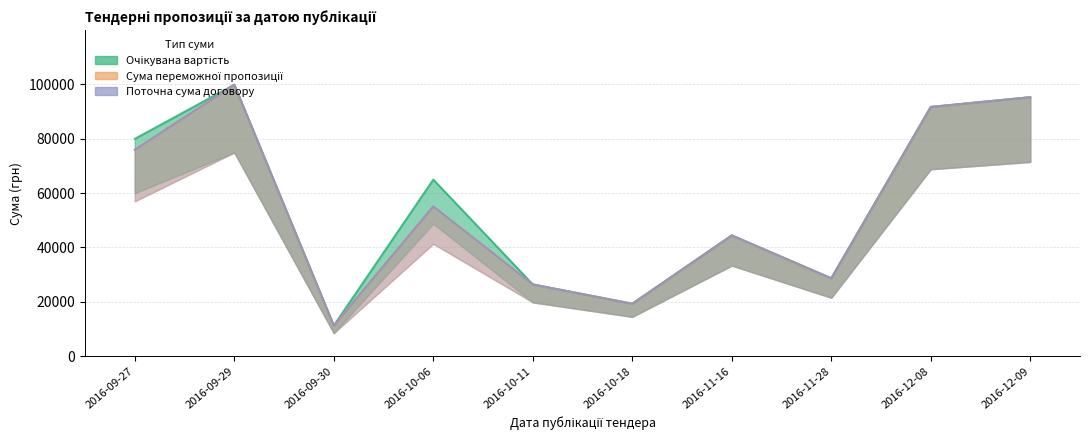

Rank the categories by Сума переможної пропозиції value from highest to lowest.

2016-09-29, 2016-12-09, 2016-12-08, 2016-09-27, 2016-10-06, 2016-11-16, 2016-11-28, 2016-10-11, 2016-10-18, 2016-09-30